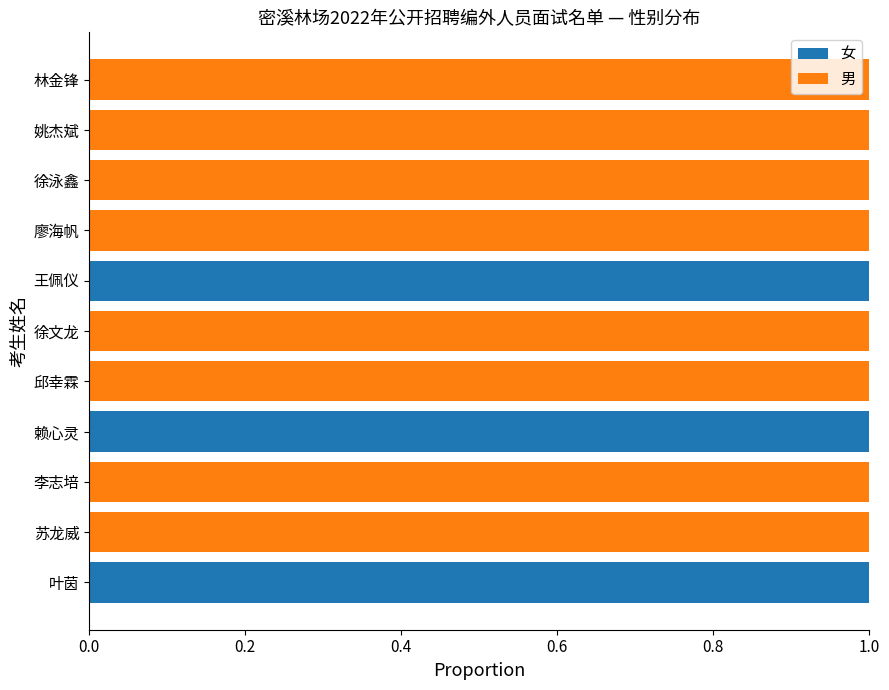

What is the sum of all 女 values?

3